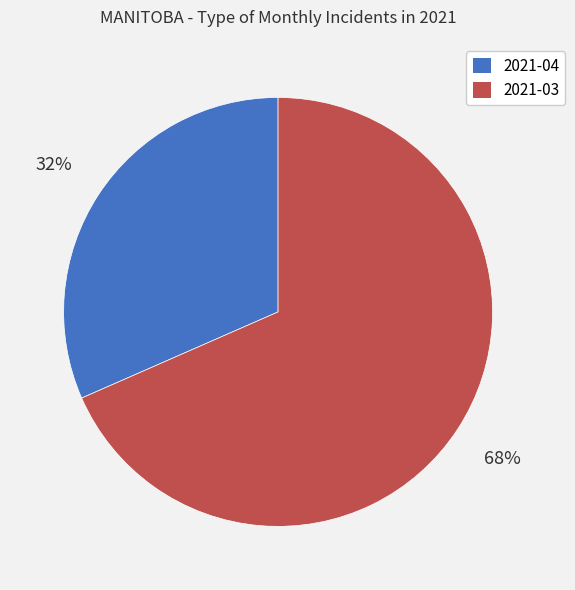

What percentage is the 2021-03 slice, to the nearest percent?

68%